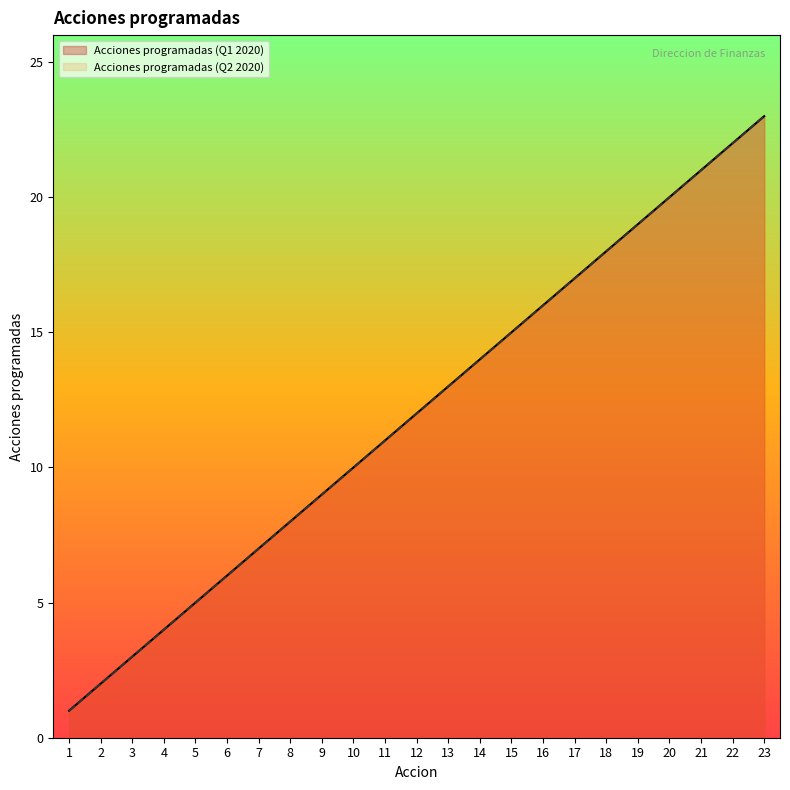

Which series changed the most between 18 and 22?

Acciones programadas (Q1 2020)